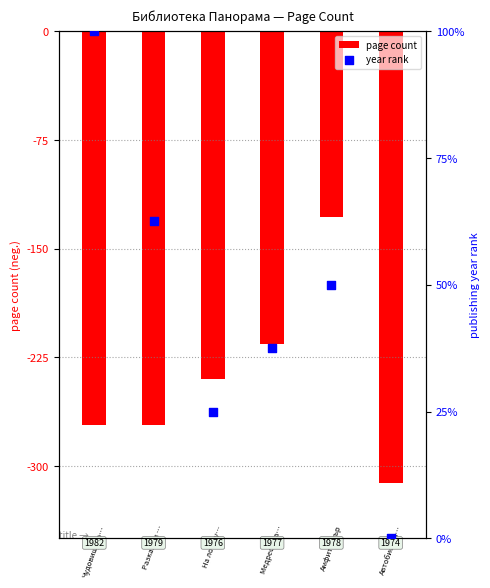

Is the value of page count at 1 greater than the value of year rank at 5?

No